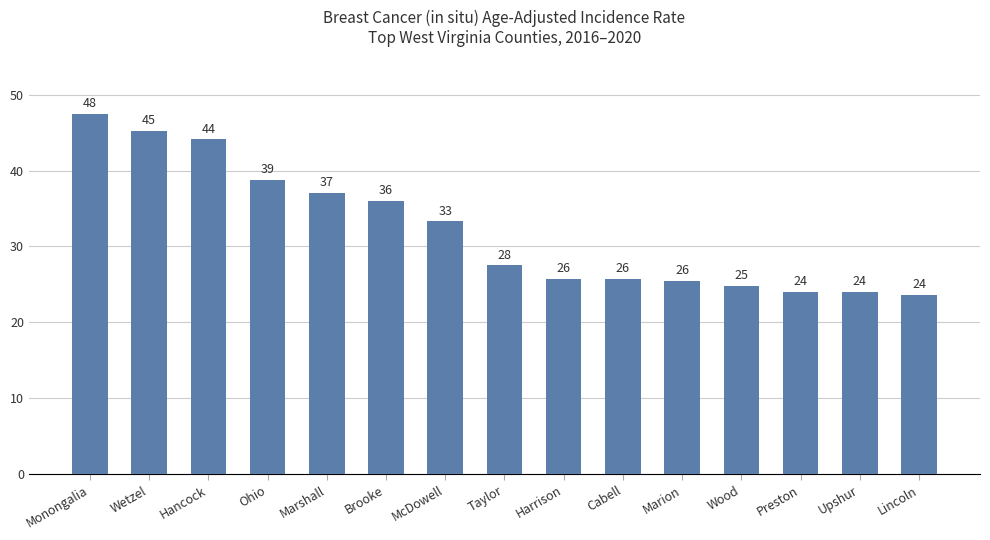

Does the chart contain any negative values?

No